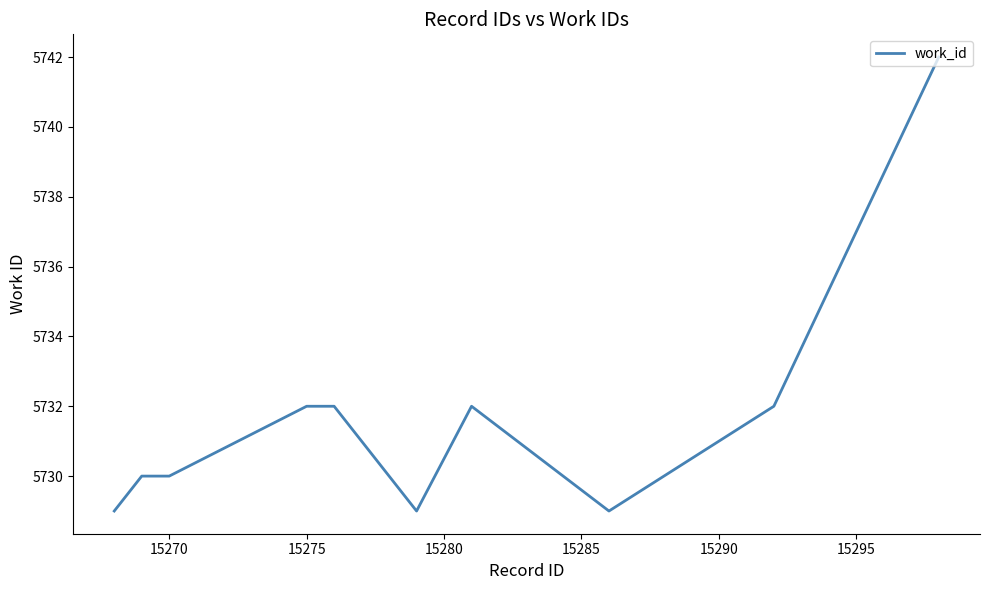

What is the smallest value displayed?

5729